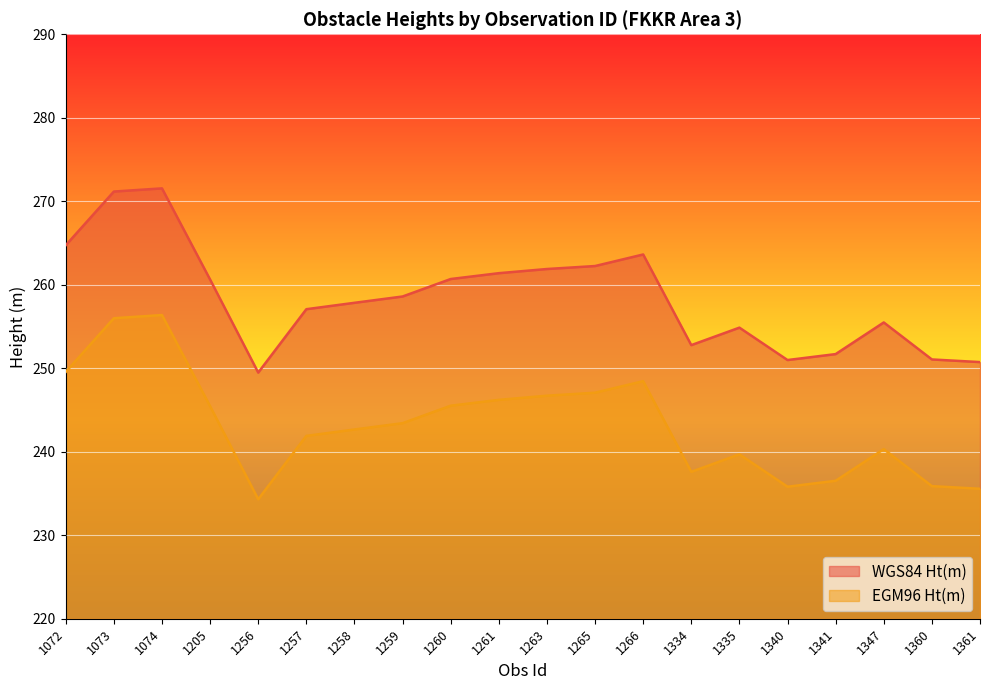

What is the difference between the maximum and minimum values in the WGS84 Ht(m) series?

22.1